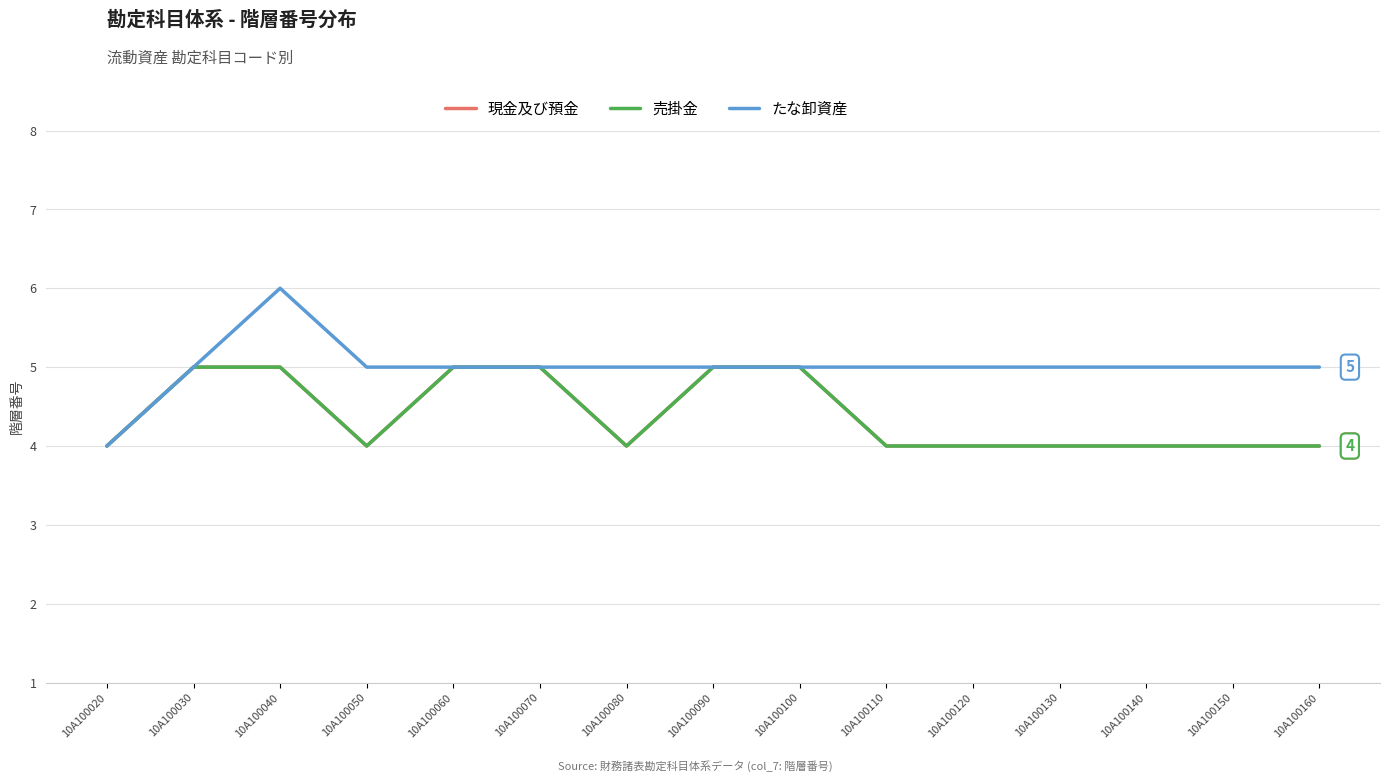

What is the sum of the たな卸資産 values at 10A100120 and 10A100160?

10